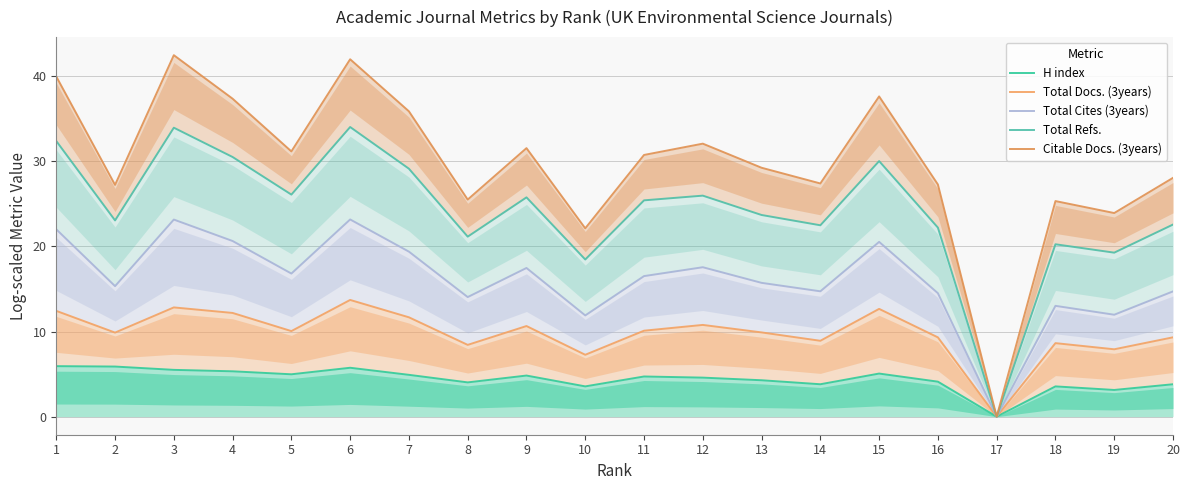

At which category is the sum across all series the highest?

6